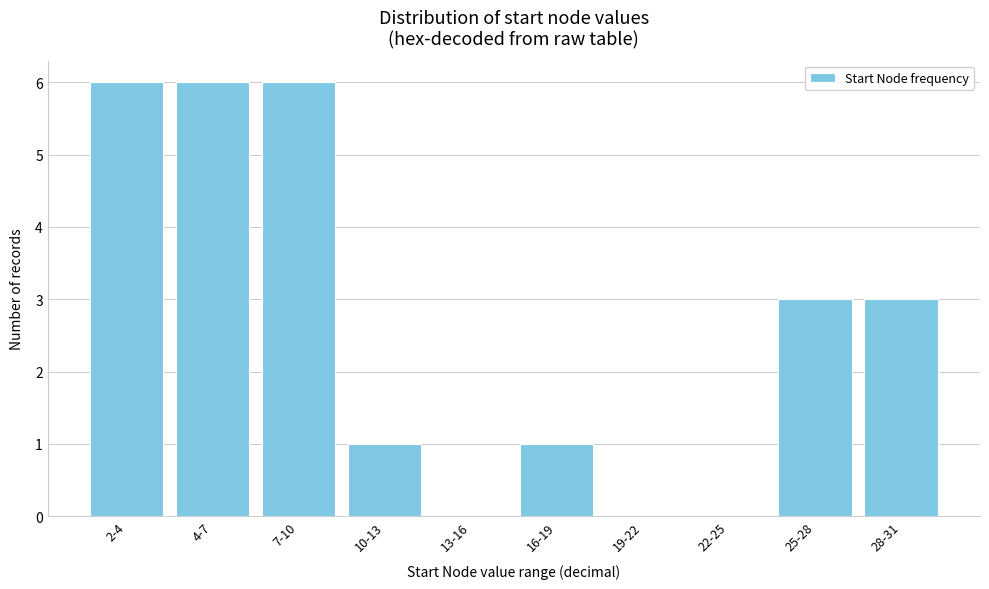

Reading right to left, what are all the values shown in this chart?

28-31=3	25-28=3	22-25=0	19-22=0	16-19=1	13-16=0	10-13=1	7-10=6	4-7=6	2-4=6